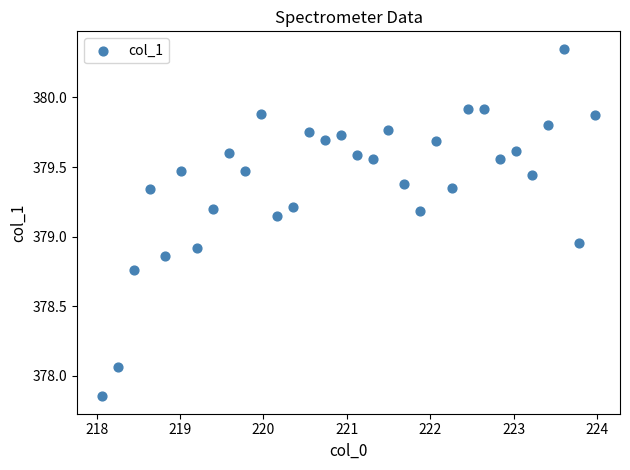

What is the range of X values (max minus min)?

5.9